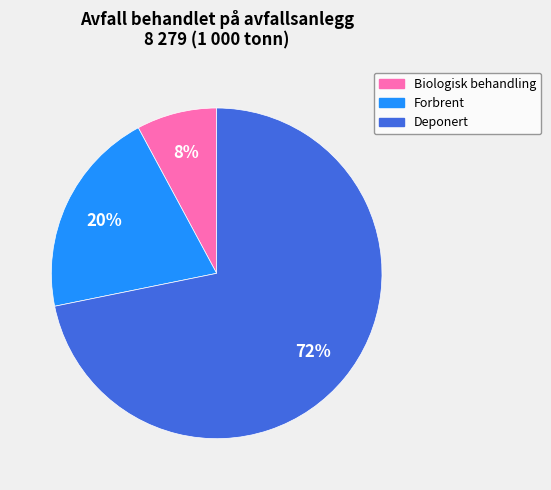

Rank the categories by value from lowest to highest.

Biologisk behandling, Forbrent, Deponert